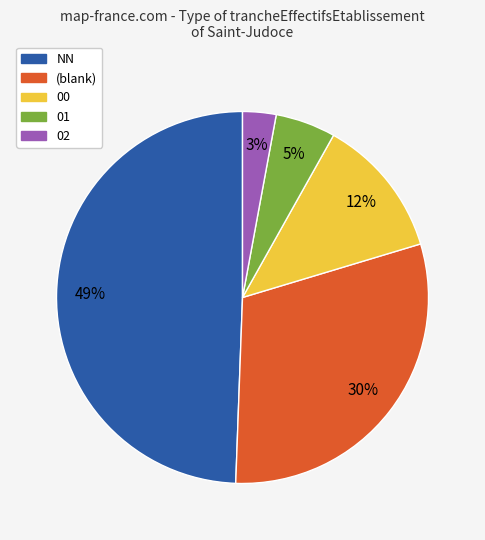

To the nearest percent, what is the average slice percentage?

20%